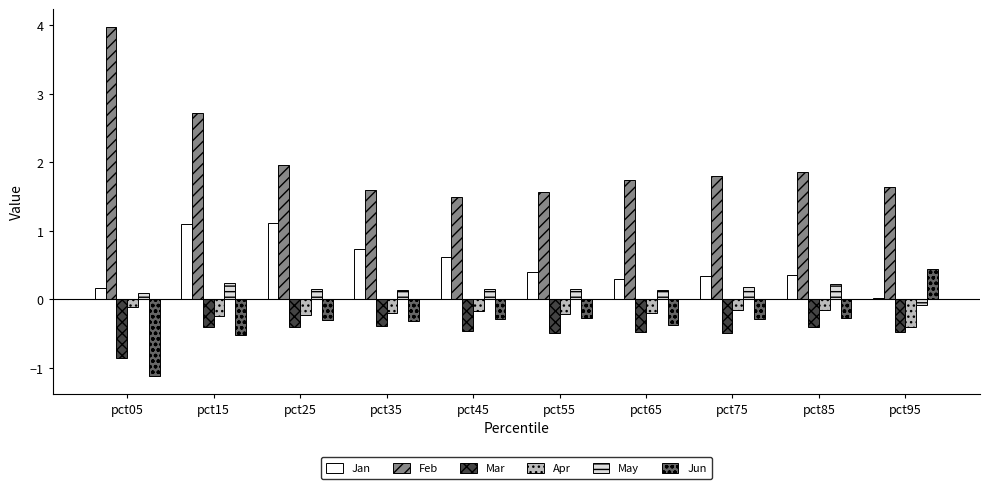

The value of May at pct65 is 0.1. True or false?

True